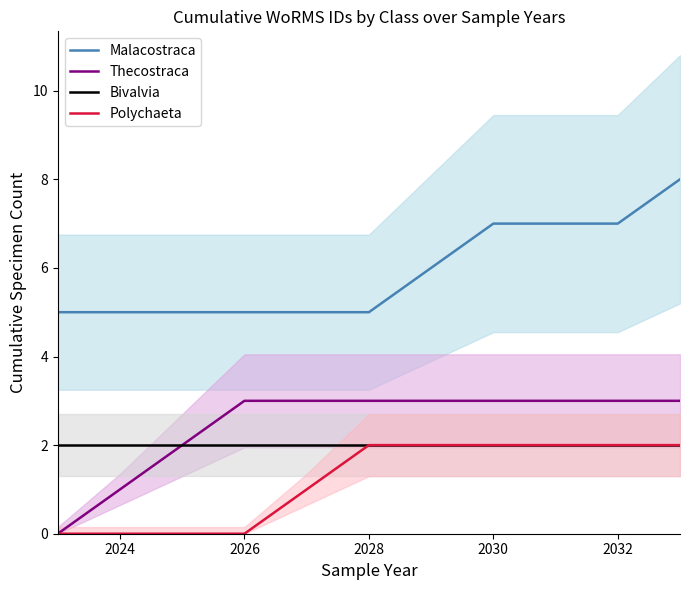

True or false: Malacostraca and Thecostraca cross at least once.

False